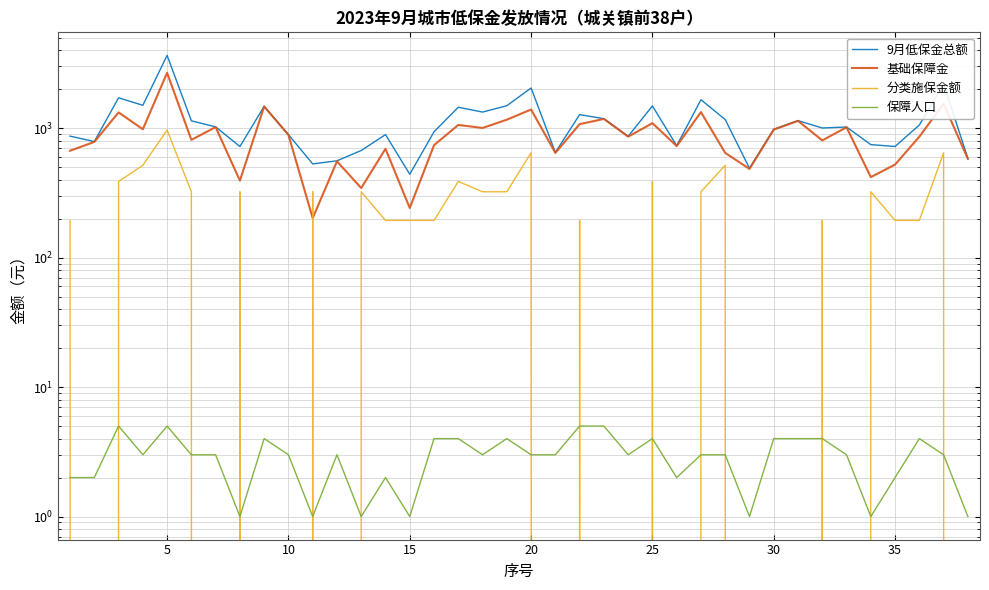

The value of 分类施保金额 at 25 is 543. True or false?

False